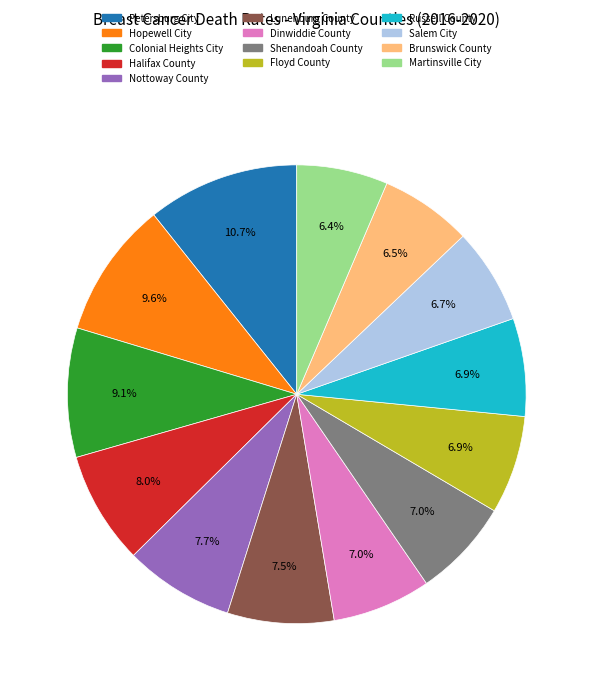

What is the ratio of the value at Salem City to the value at Shenandoah County?

1.0